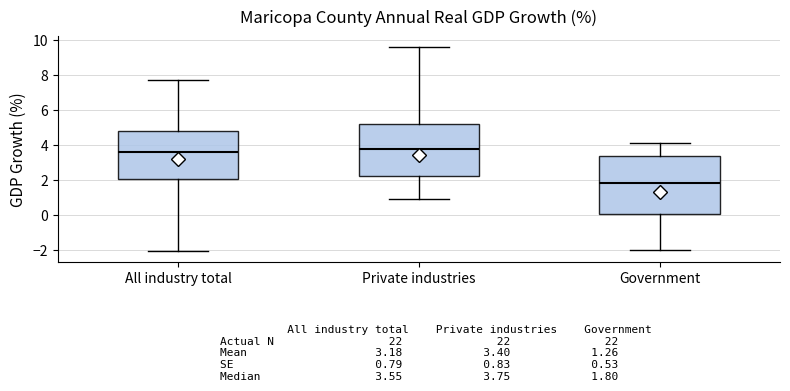

Which box's median line is the lowest?

Government